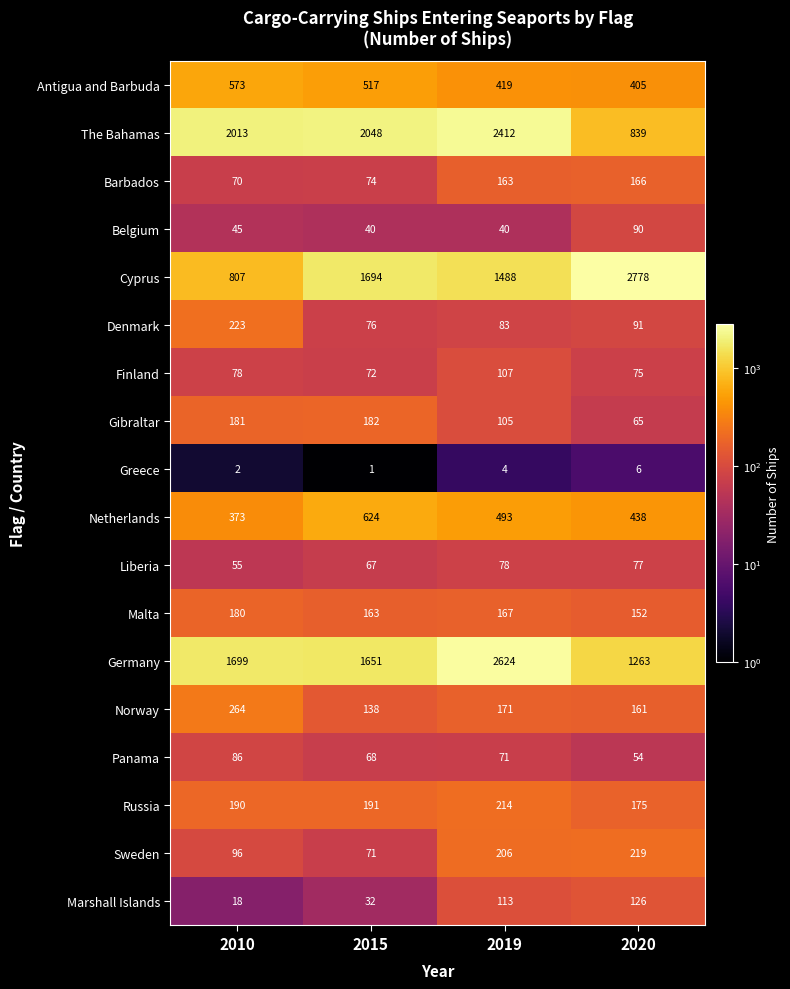

Which category has the highest value across all series?

2020